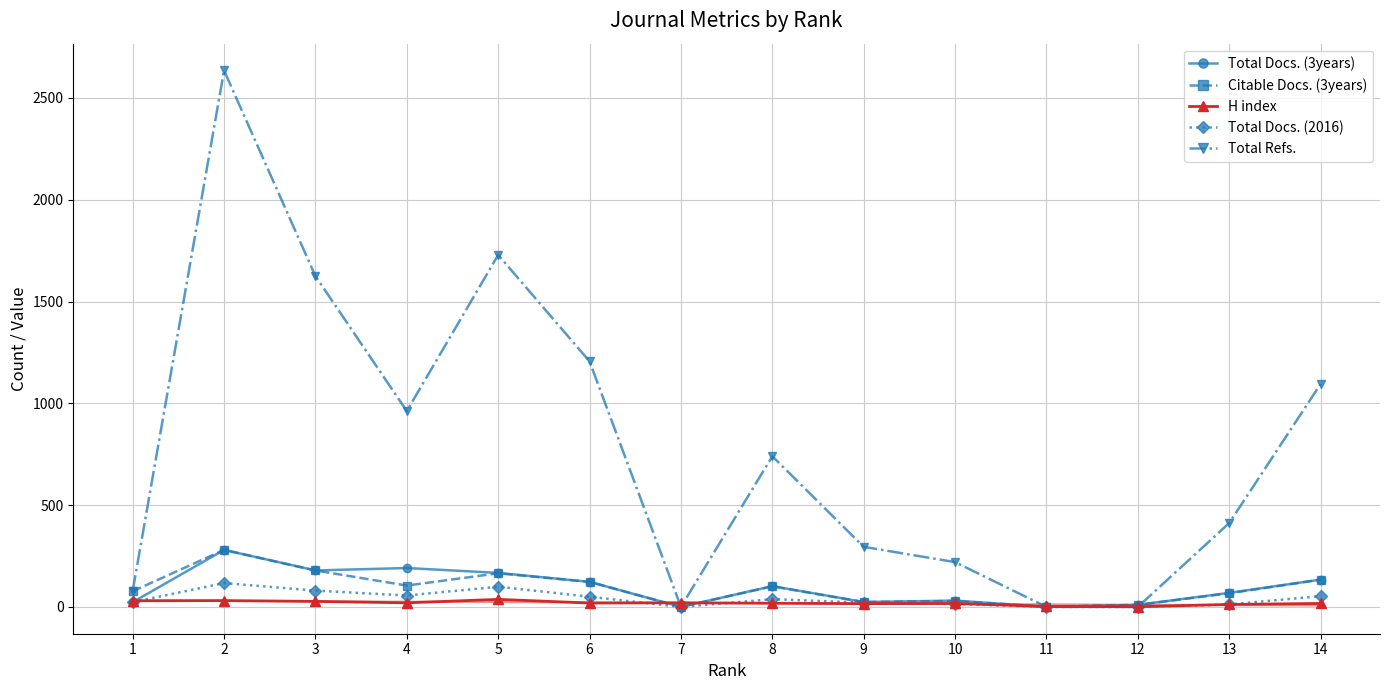

How many values in the Total Docs. (2016) series exceed 38?

6